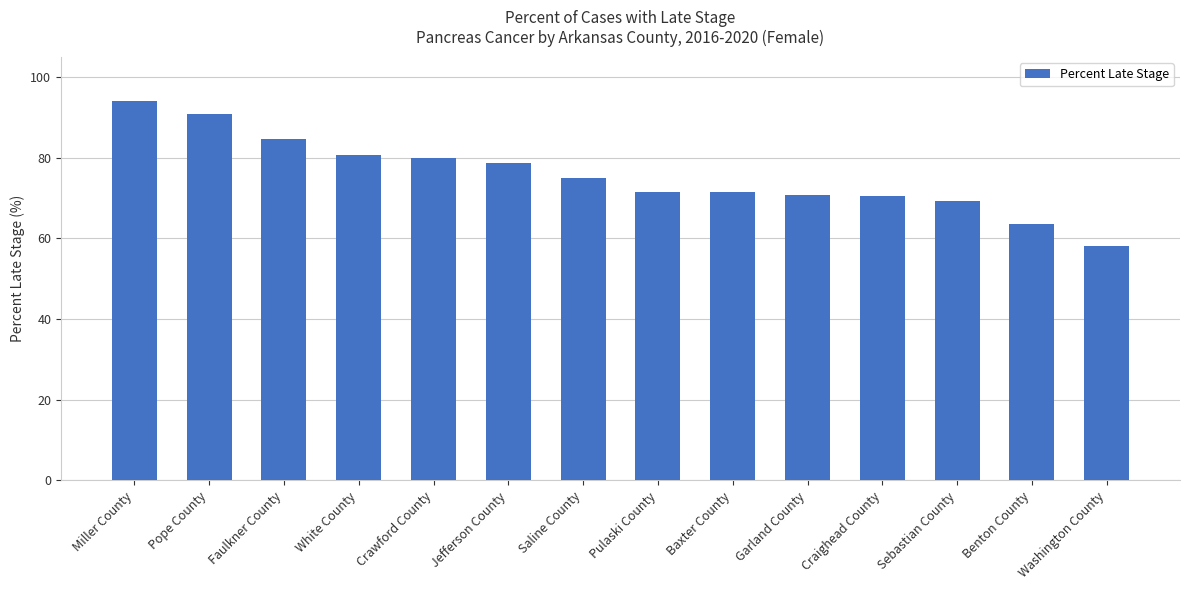

True or false: the data shows 40.1 at Saline County.

False